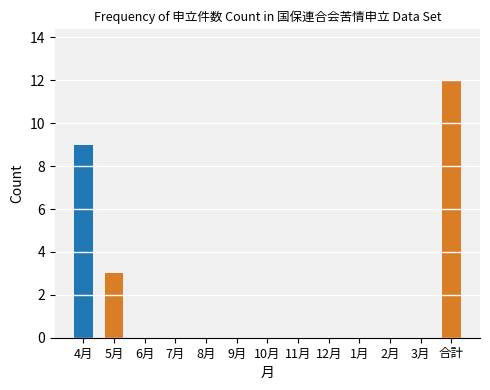

Reading right to left, transcribe all the data shown in this chart.

12	0	0	0	0	0	0	0	0	0	0	3	9